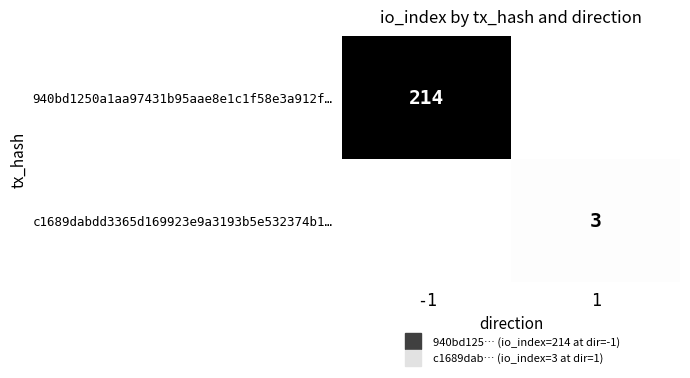

Is it true that c1689dabdd3365d169923e9a3193b5e532374b1… equals 1 at -1?

False